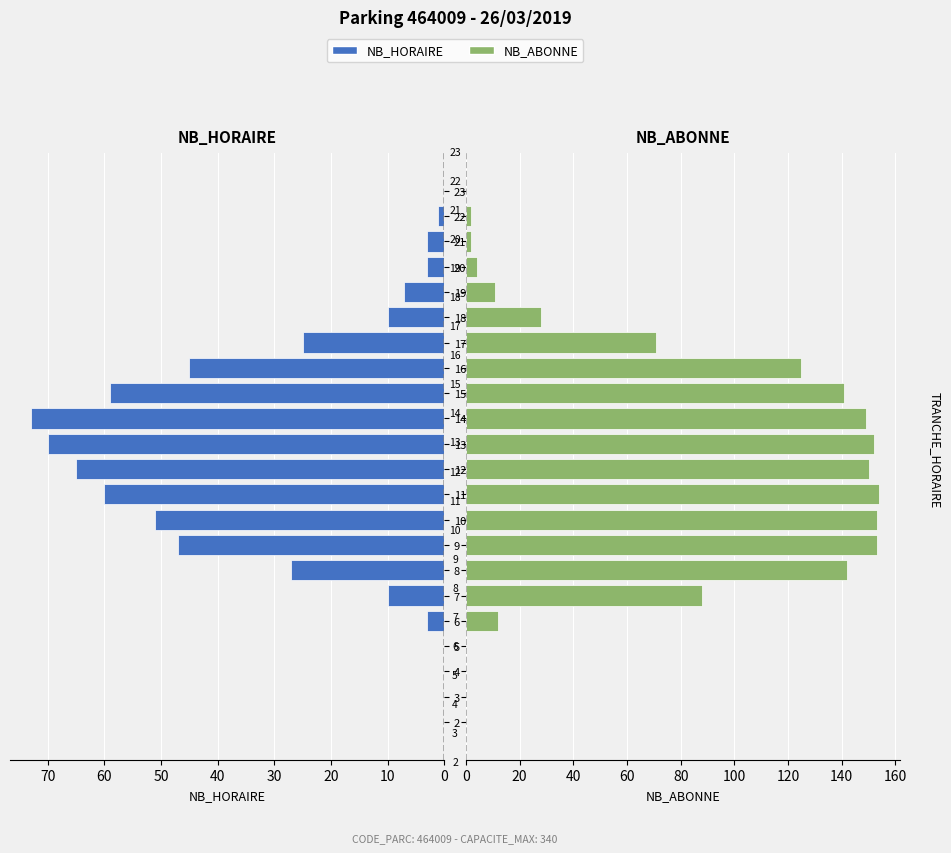

What are all the series names shown in the legend?

NB_HORAIRE, NB_ABONNE